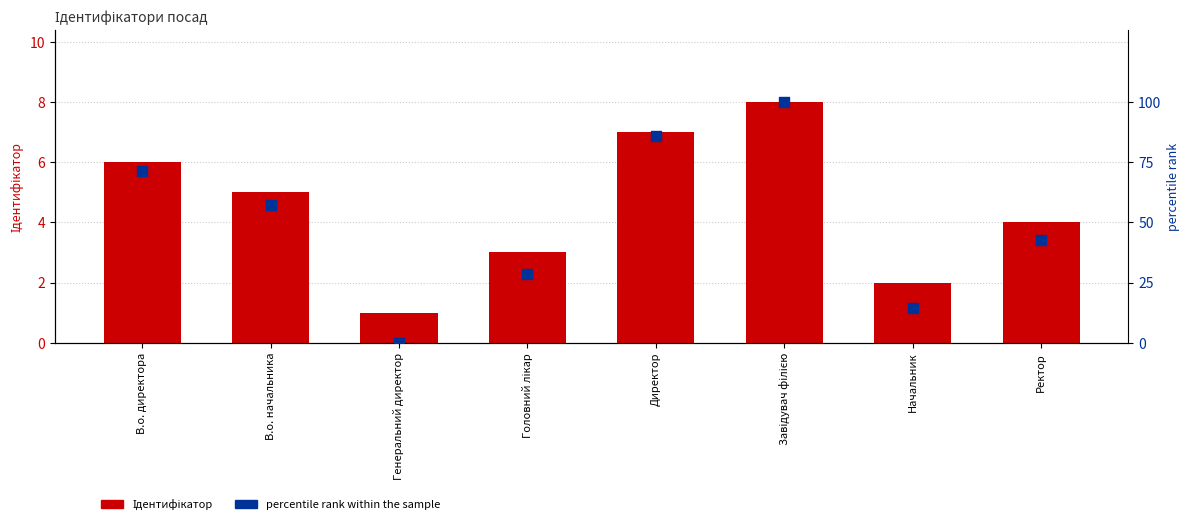

Which series reaches the maximum Y coordinate?

percentile rank within the sample